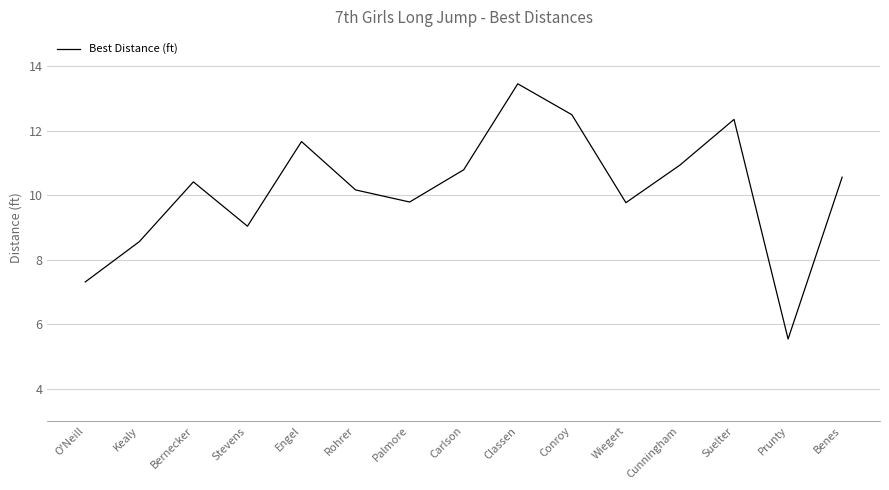

How many lines are shown in the chart?

1